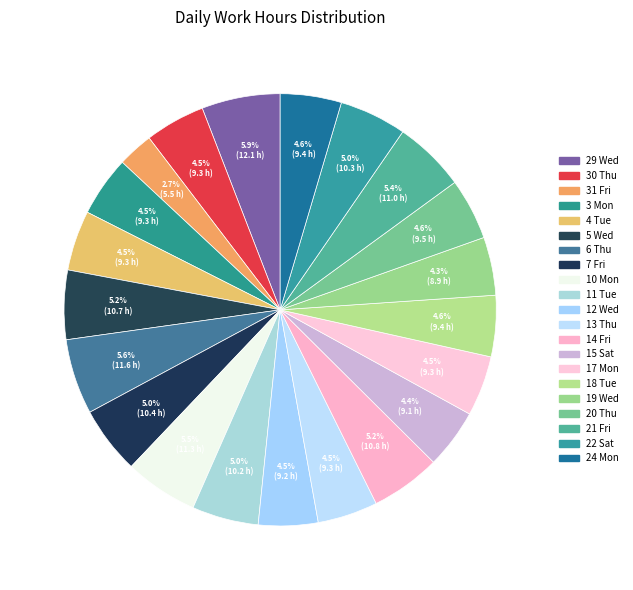

To the nearest percent, what portion does 18 Tue represent?

5%